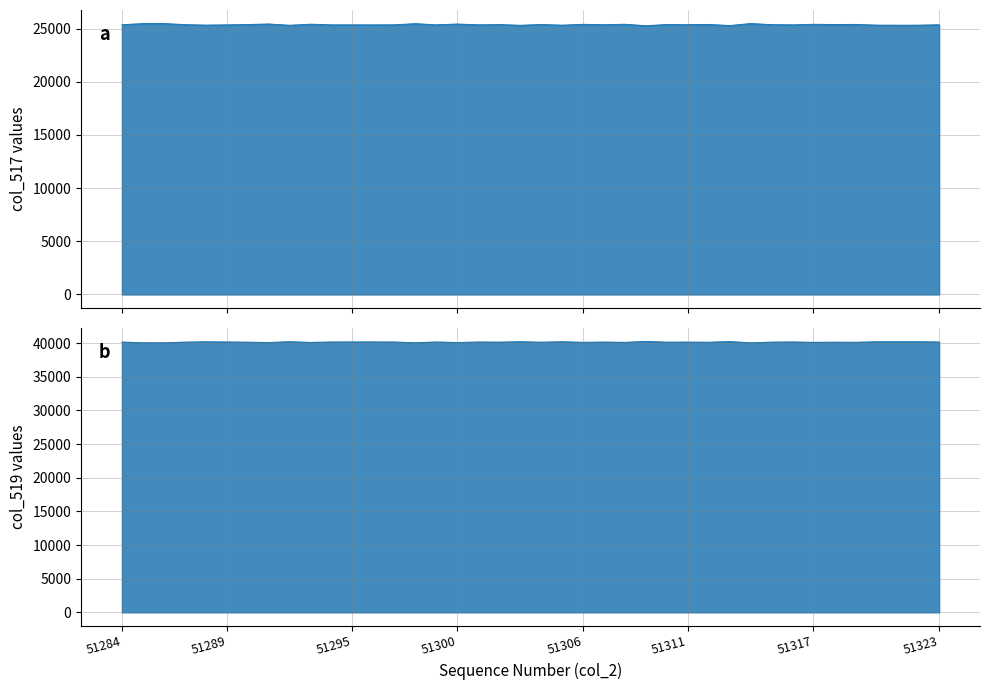

Which category has the highest value across all series?

51309